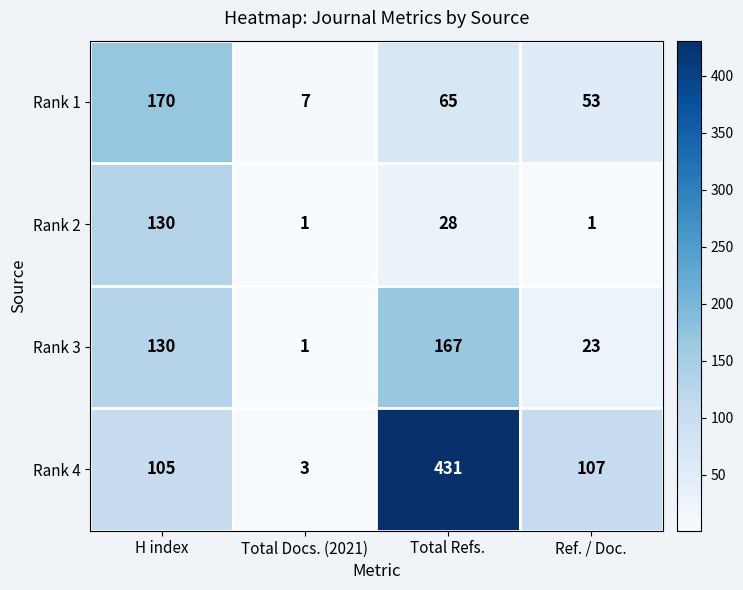

What is the maximum value for Rank 3?

167